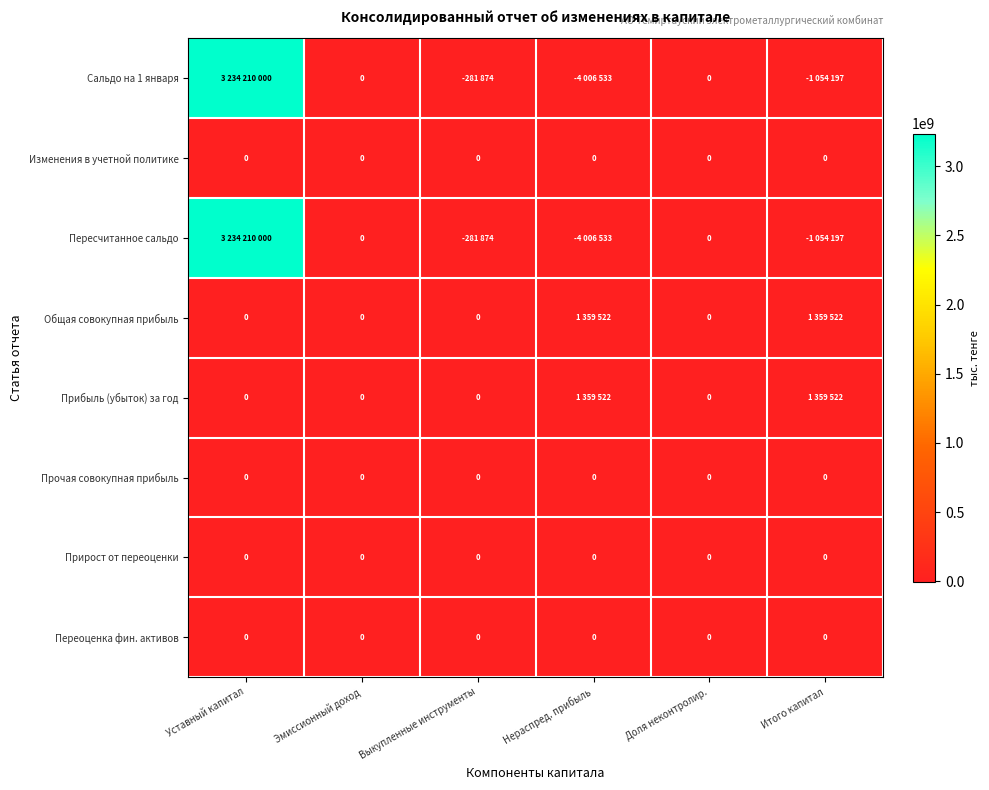

At how many categories does at least one series exceed 134726516?

1